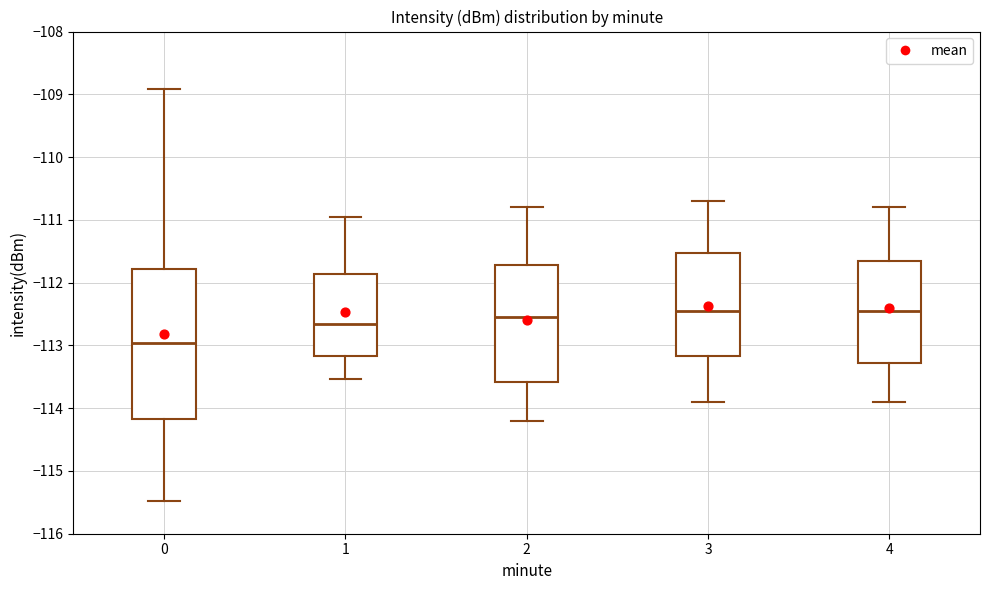

Comparing the boxes themselves (not the whiskers), which one is the tallest?

0